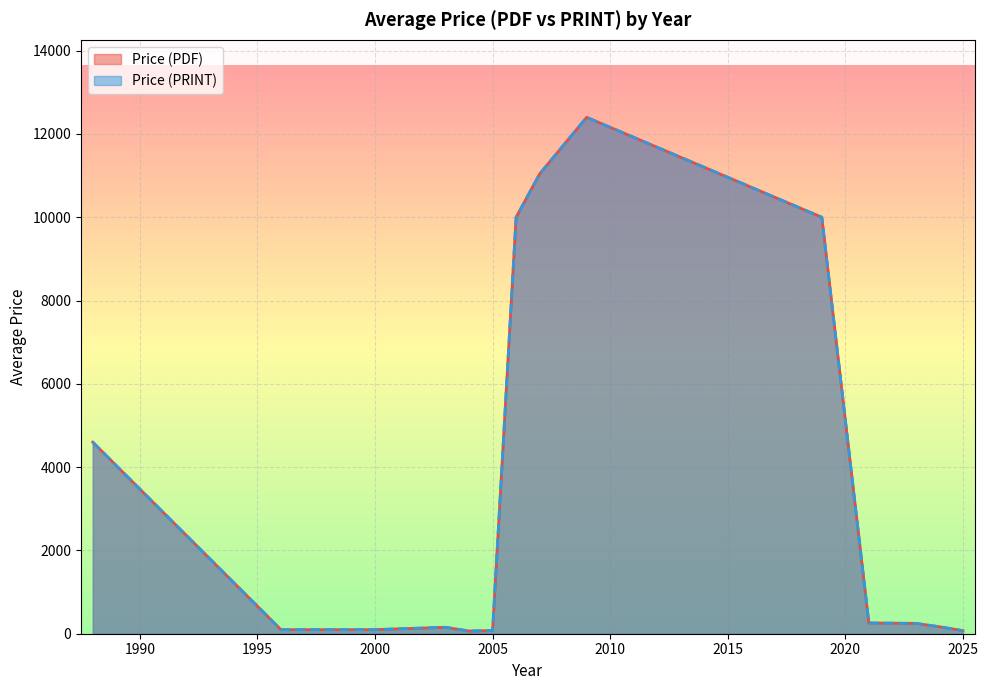

Is it true that Price (PRINT) equals 258.0 at 12?

True